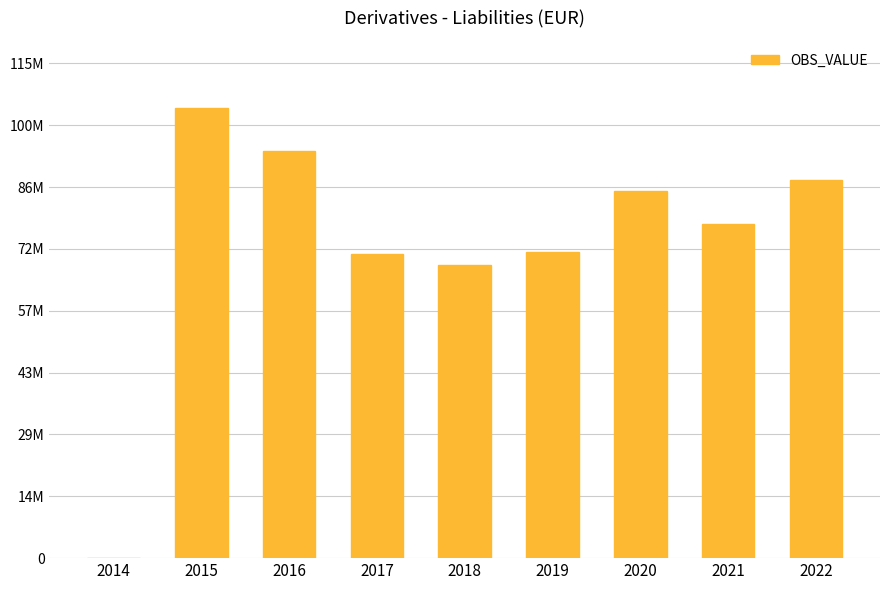

Are the bars horizontal?

No